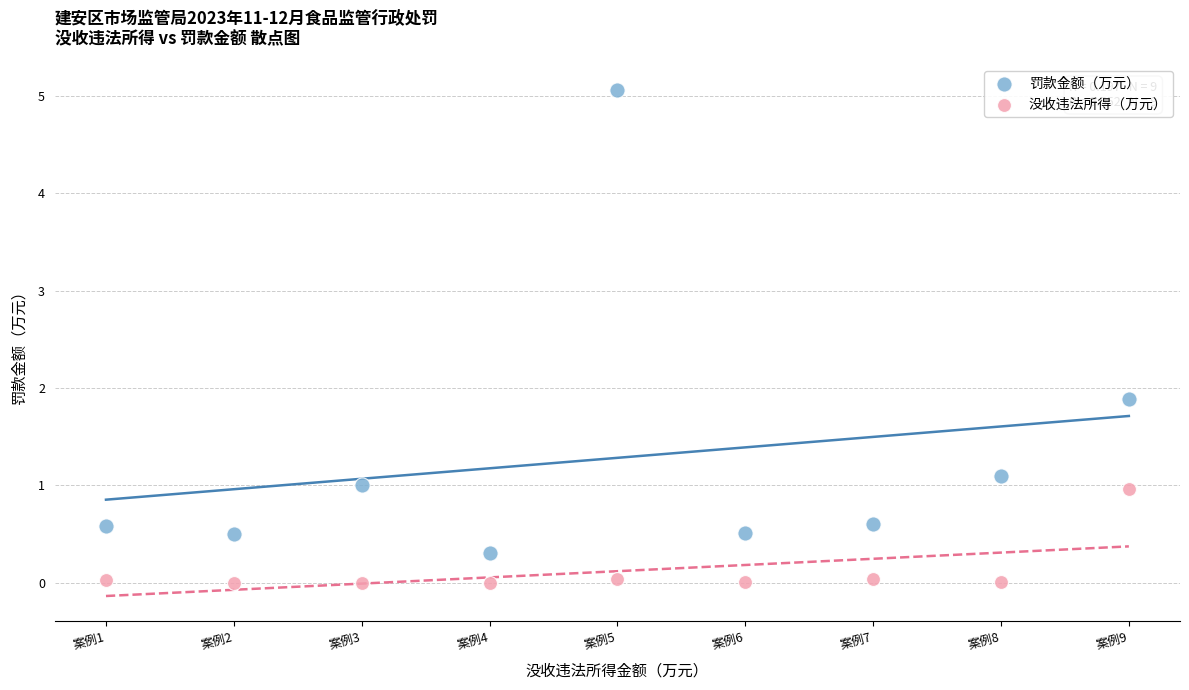

What are all the series names shown in the legend?

罚款金额（万元）, 没收违法所得（万元）